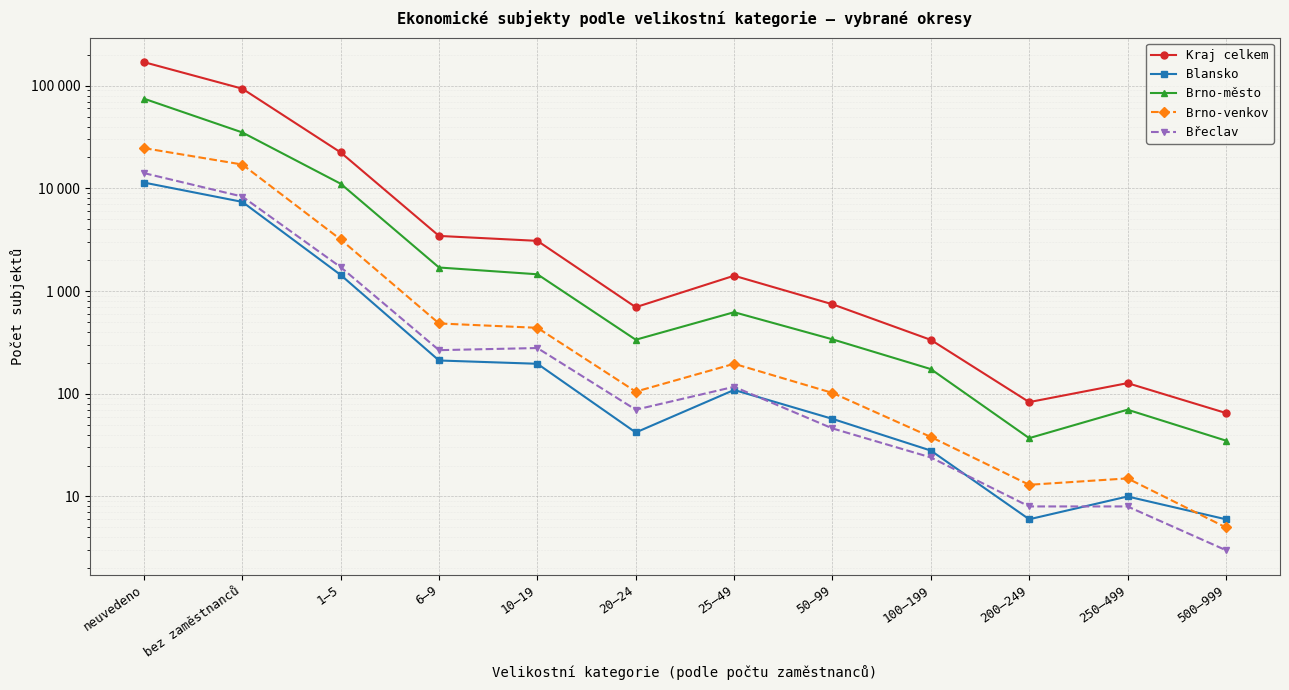

List the labels in order of Břeclav value, largest first.

neuvedeno, bez zaměstnanců, 1–5, 10–19, 6–9, 25–49, 20–24, 50–99, 100–199, 200–249, 250–499, 500–999